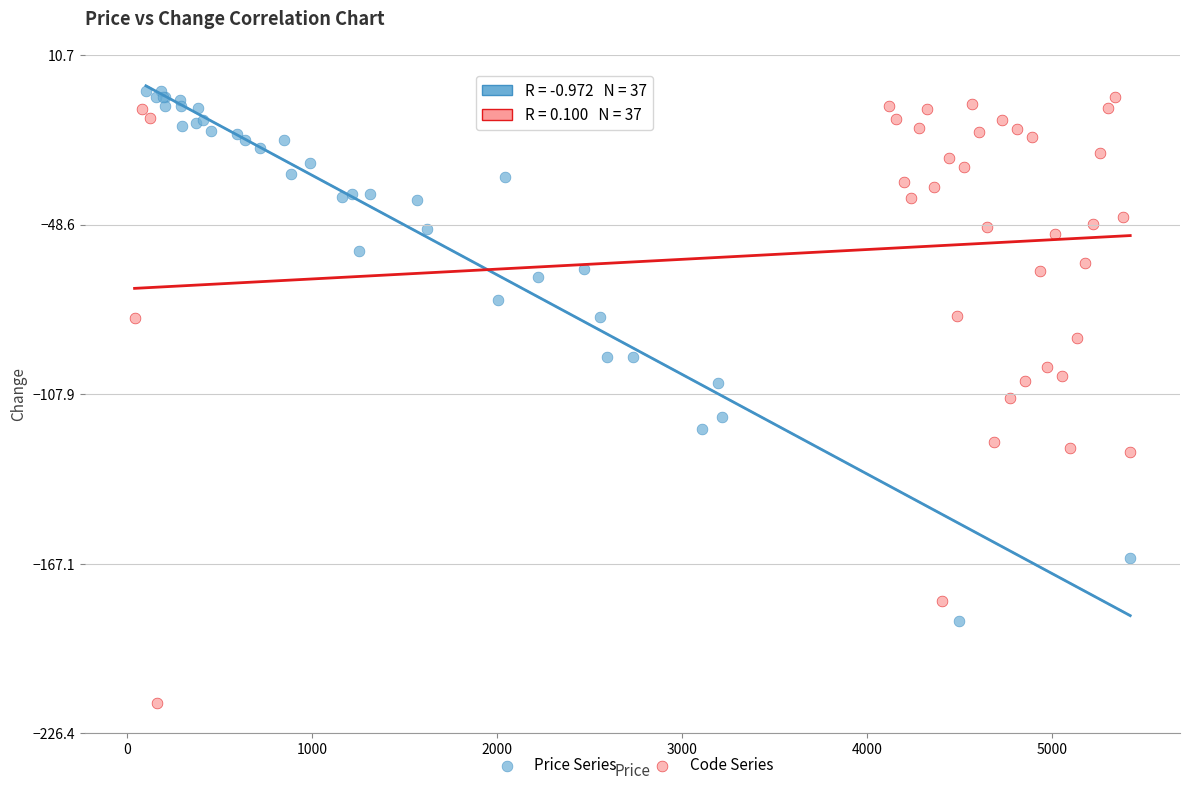

Which series has the widest spread of Y values?

Code Series